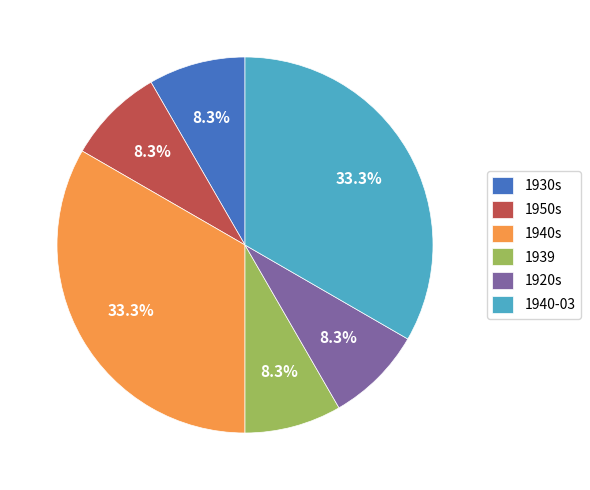

Does any single category account for the majority?

No